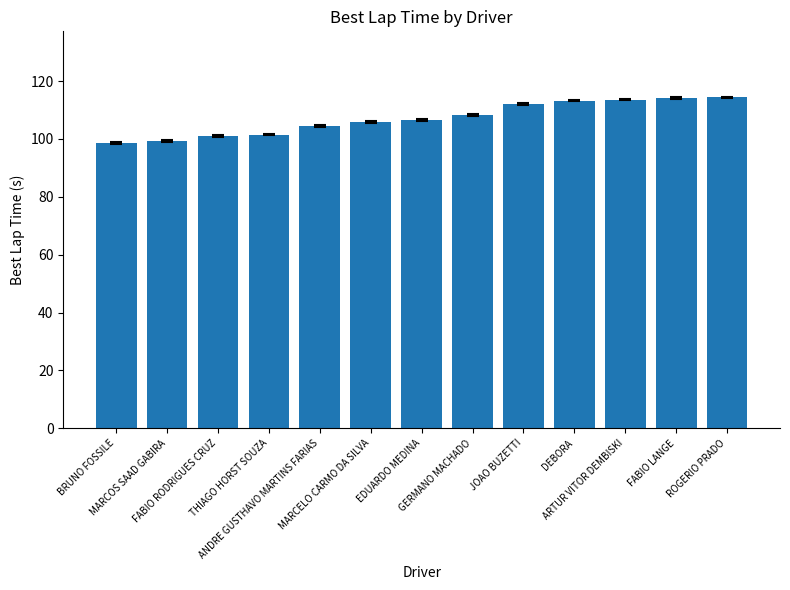

What is the difference between the values at JOAO BUZETTI and FABIO RODRIGUES CRUZ?

10.9